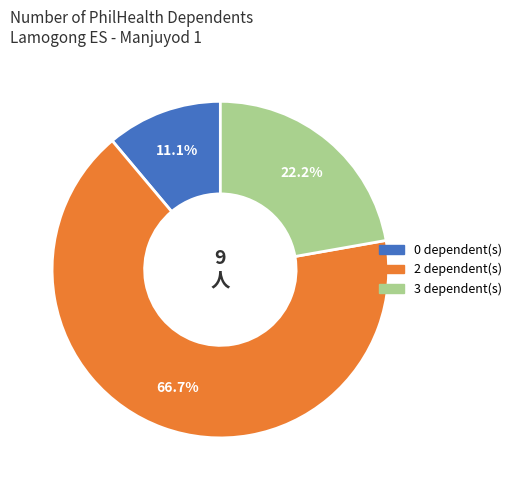

To the nearest percent, what is the difference between the largest and smallest slice percentages?

56%